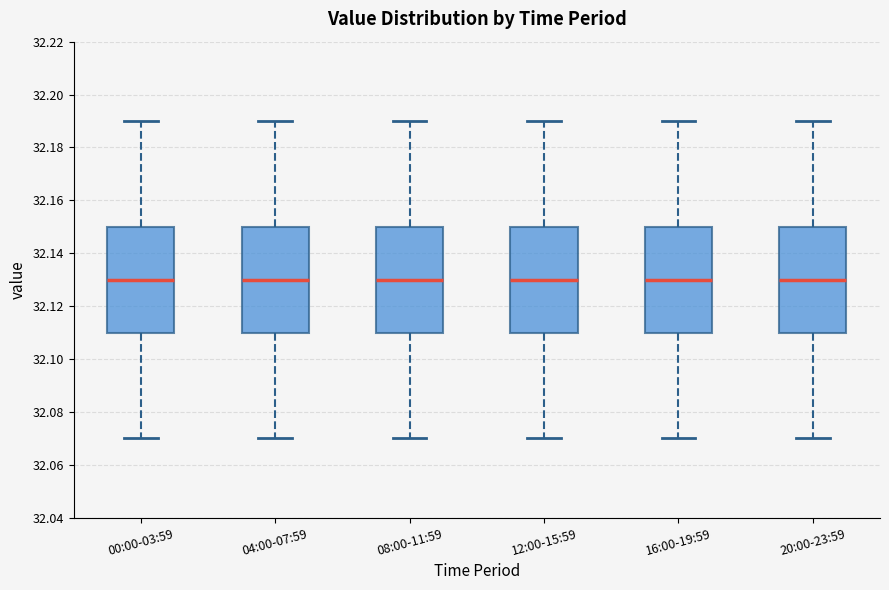

Reading left to right, read every box against the y-axis: the position of its median line, the range the box covers, and the ends of its whiskers. The values are not printed on the chart, so give them approximately, as read against the axis.

00:00-03:59: median 32.13, box 32.11 to 32.15, whiskers 32.07 to 32.19
04:00-07:59: median 32.13, box 32.11 to 32.15, whiskers 32.07 to 32.19
08:00-11:59: median 32.13, box 32.11 to 32.15, whiskers 32.07 to 32.19
12:00-15:59: median 32.13, box 32.11 to 32.15, whiskers 32.07 to 32.19
16:00-19:59: median 32.13, box 32.11 to 32.15, whiskers 32.07 to 32.19
20:00-23:59: median 32.13, box 32.11 to 32.15, whiskers 32.07 to 32.19